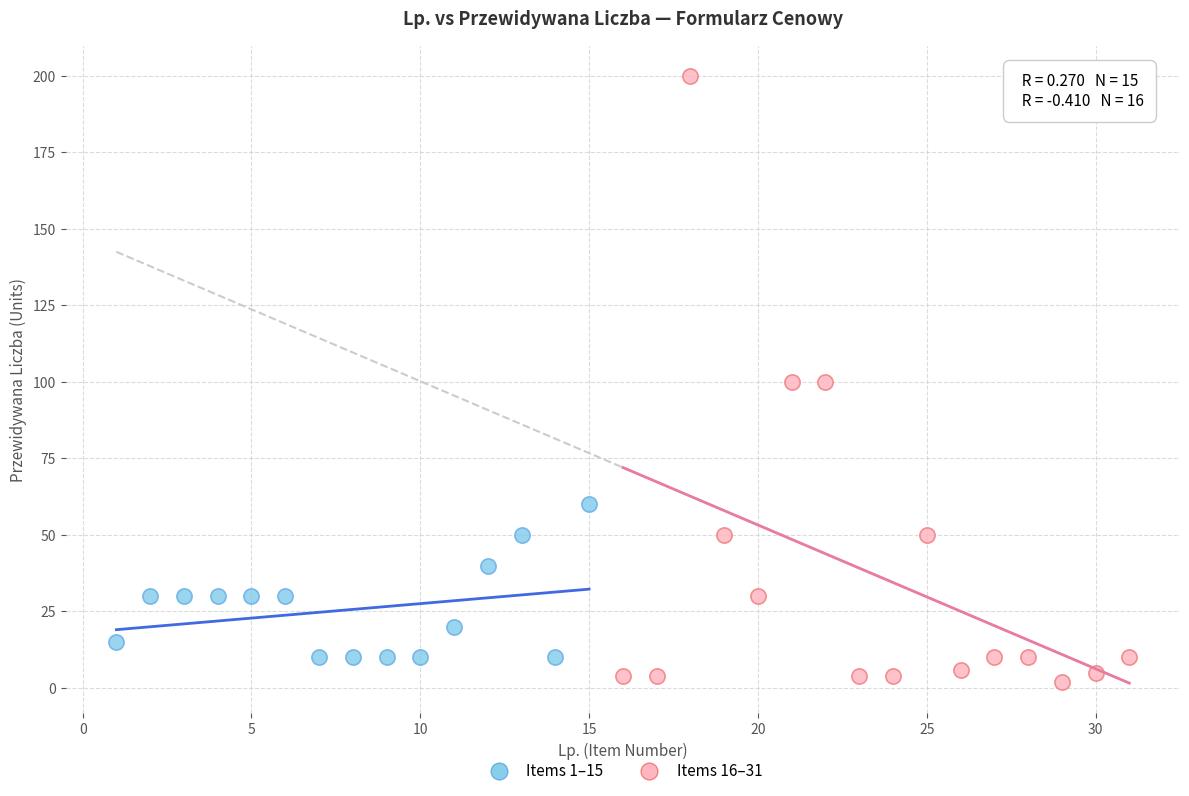

What are all the series names shown in the legend?

Items 1–15, Items 16–31